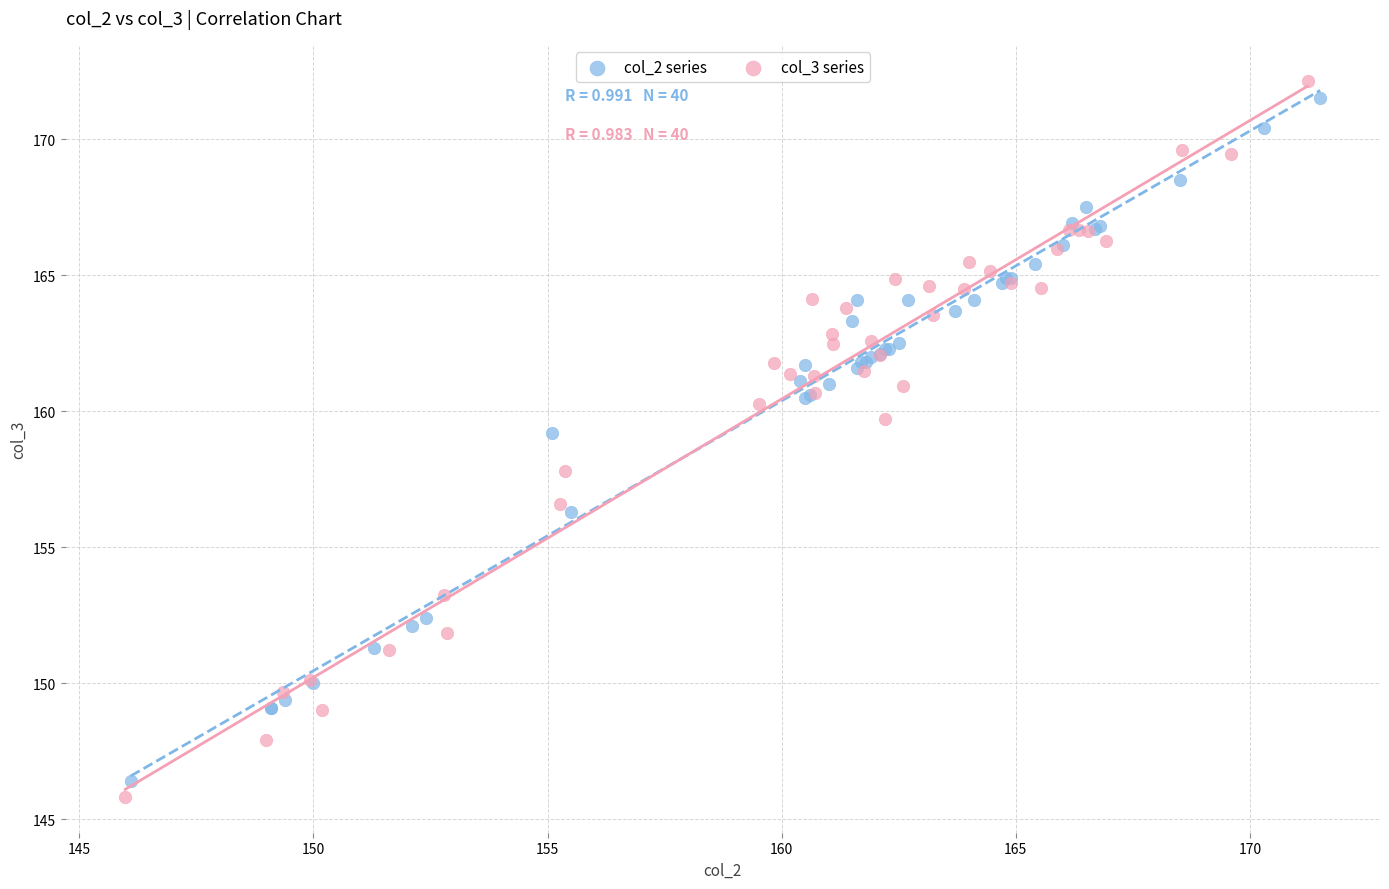

Which series has the largest Y range (max minus min)?

col_3 series